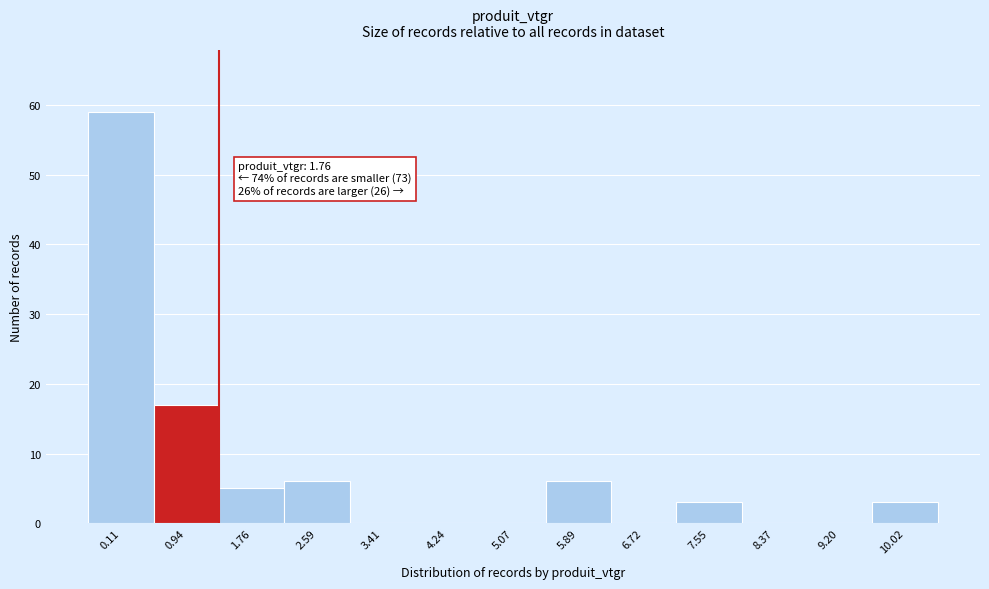

Reading left to right, what are all the values shown in this chart?

0.11=59	0.94=17	1.76=5	2.59=6	3.41=0	4.24=0	5.07=0	5.89=6	6.72=0	7.55=3	8.37=0	9.20=0	10.02=3